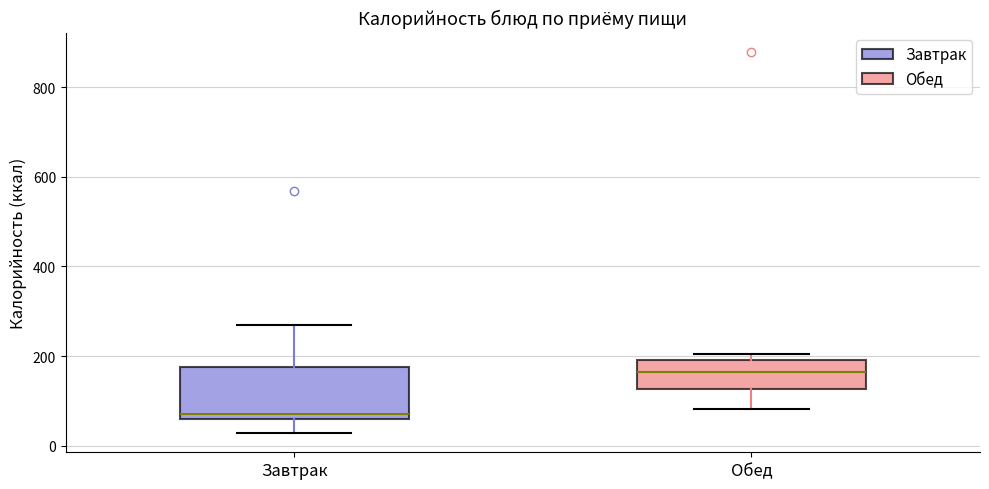

Which box has the lowest median line?

Завтрак